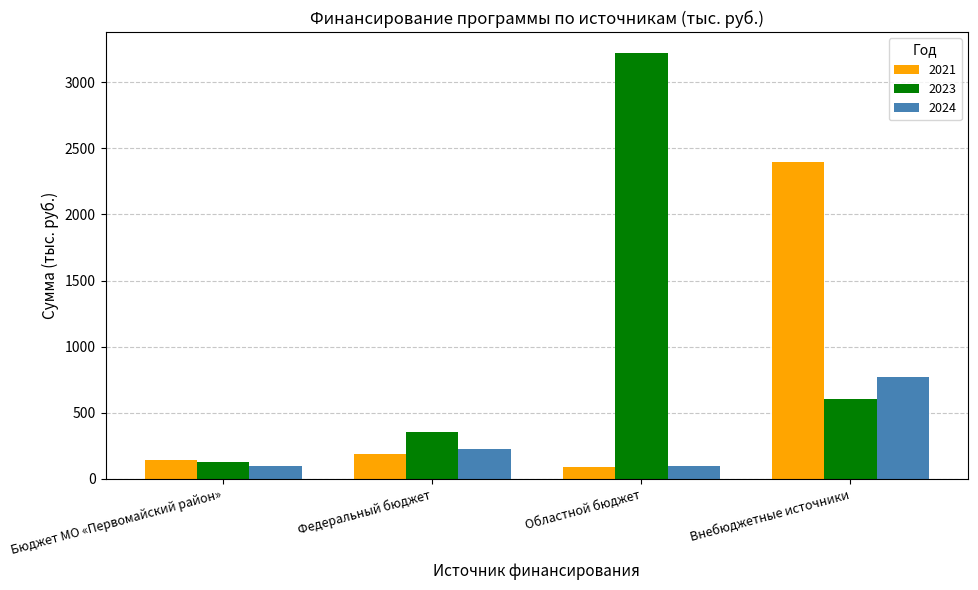

Which series has the largest total across all categories?

2023